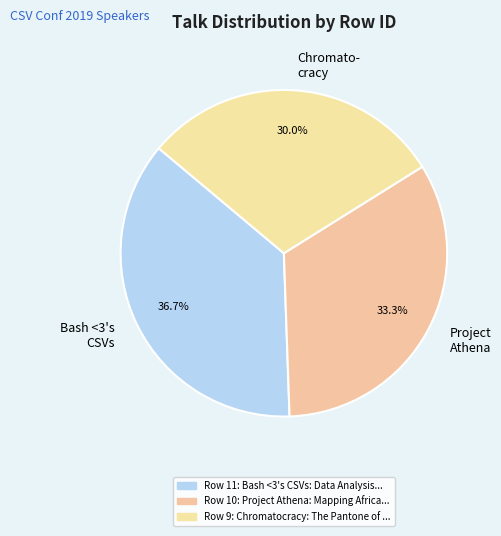

Does Bash <3's CSVs account for over 50% of the chart?

No